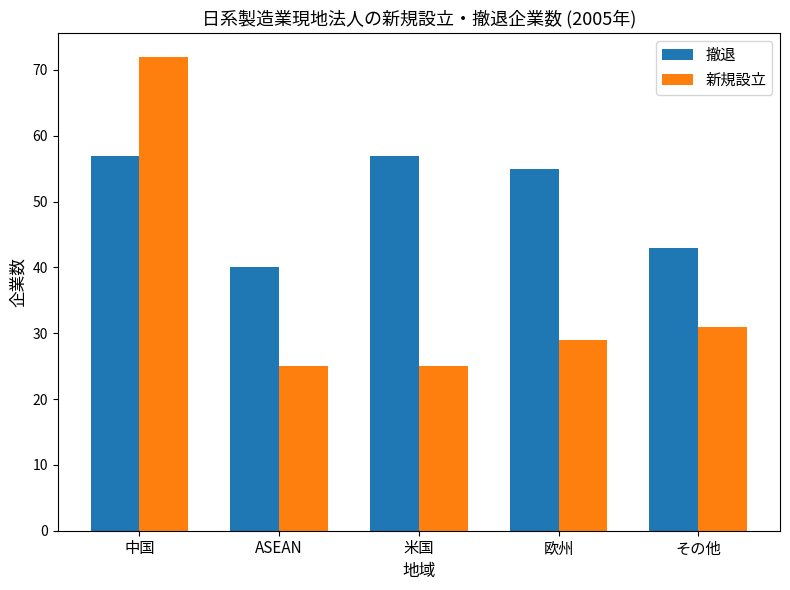

What is the highest value of the 撤退 series?

57